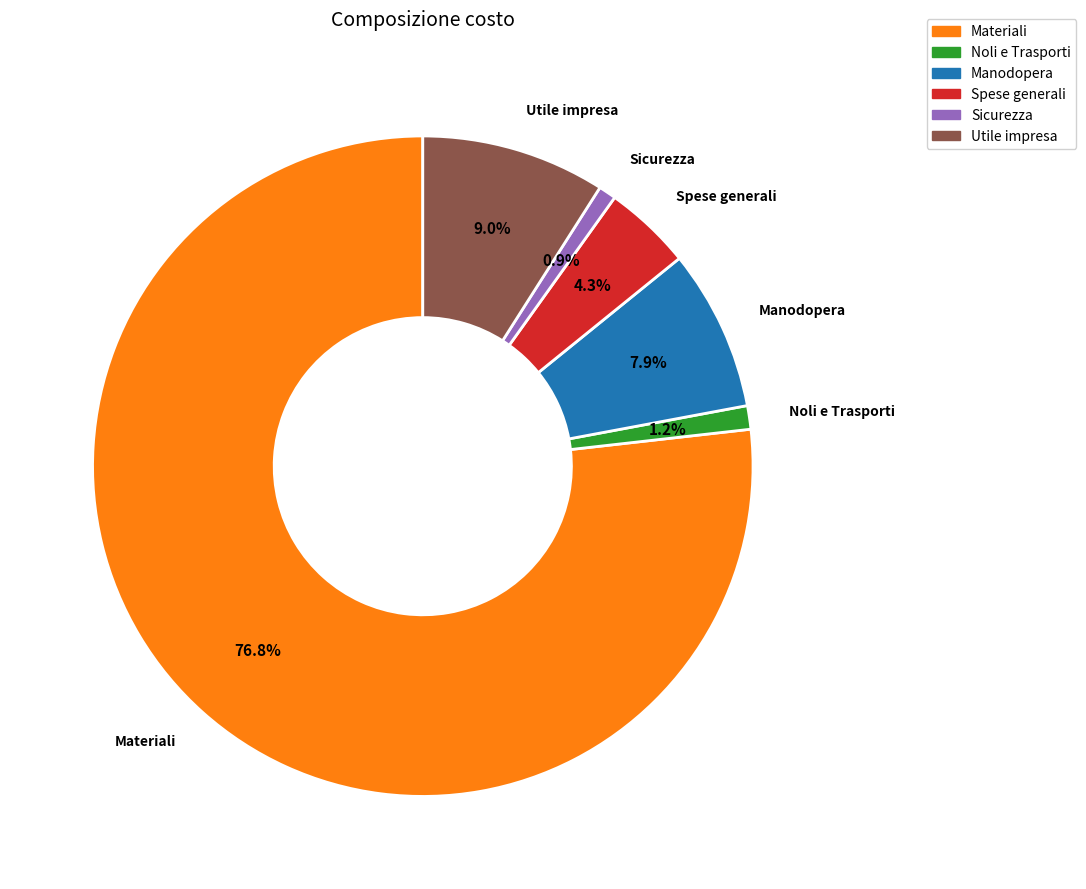

To the nearest percent, what percentage of the pie is Materiali?

77%